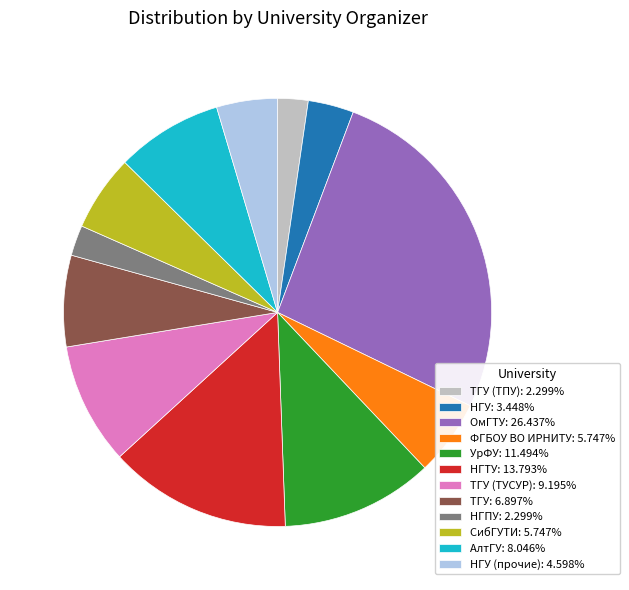

Is there any slice that represents more than half of the pie?

No